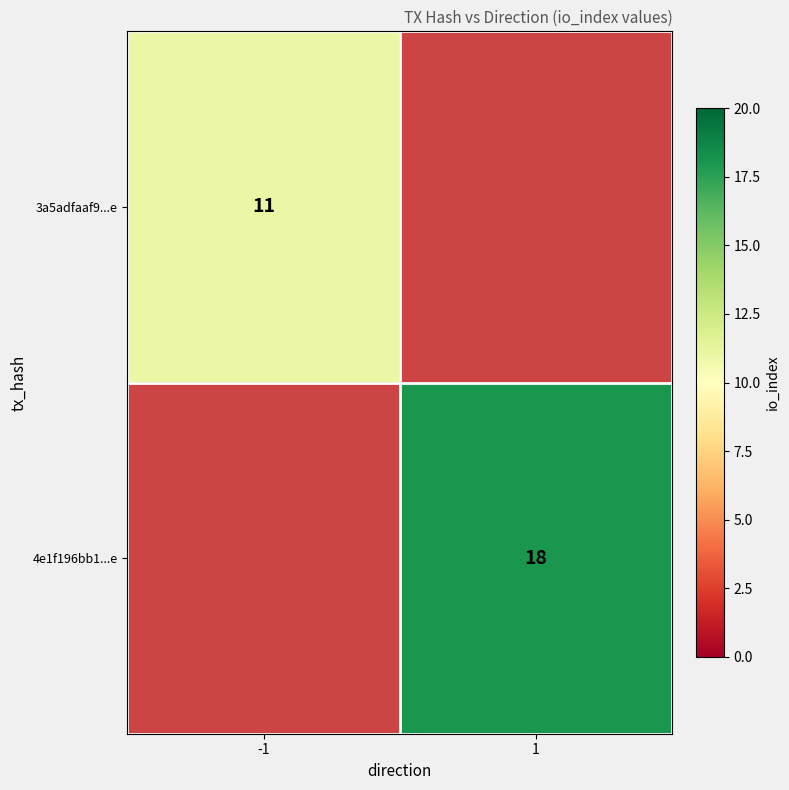

The 3a5adfaaf9...e series shows 11 at -1. True or false?

True